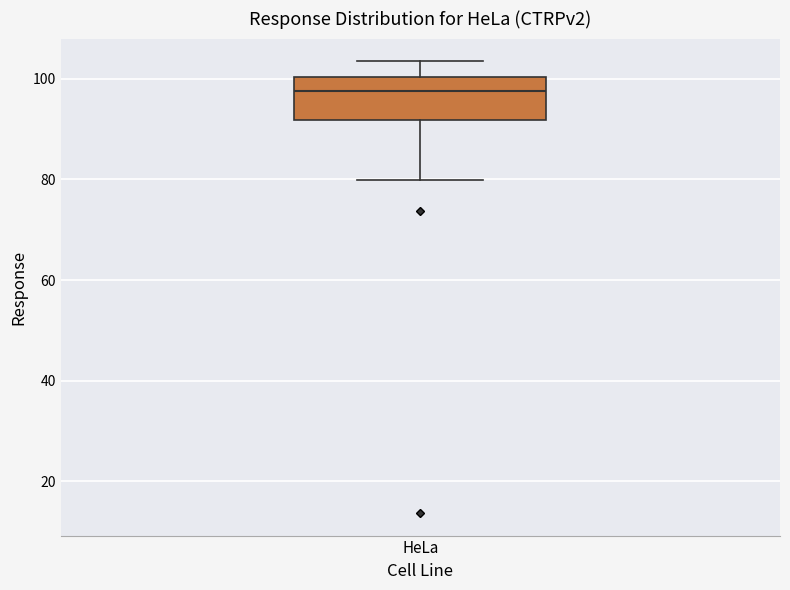

Transcribe this box plot: give where the median line is, the range the box spans, and where the two whiskers end, as read against the y-axis. The values are not printed on the chart, so give them approximately, as read against the axis.

median 98, box 92 to 100, whiskers 80 to 104